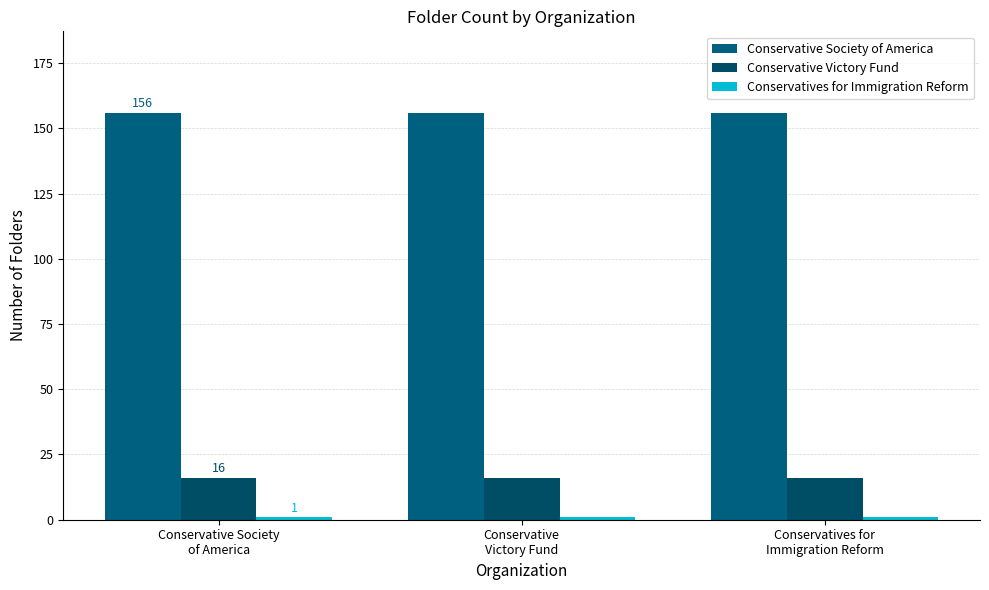

Does the chart contain stacked bars?

No